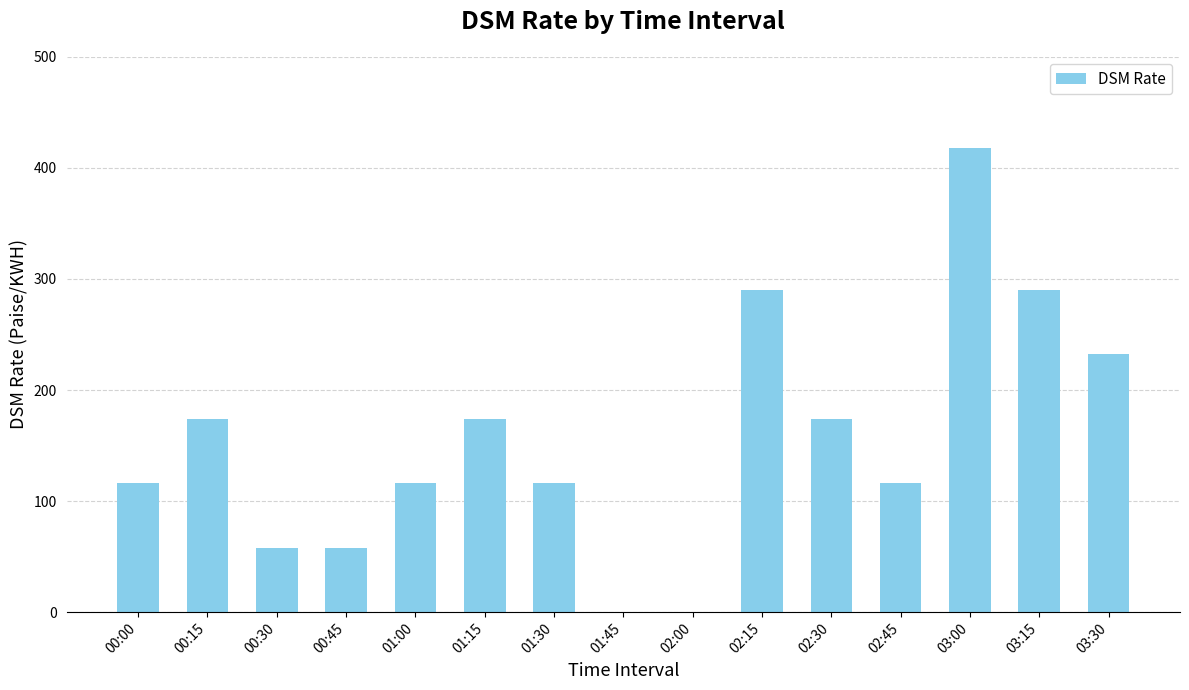

How many distinct data groups are displayed?

1